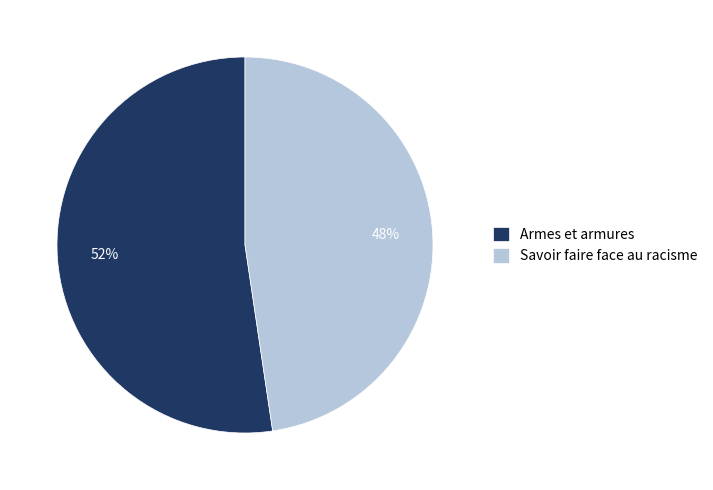

How many slices are in this pie chart?

2